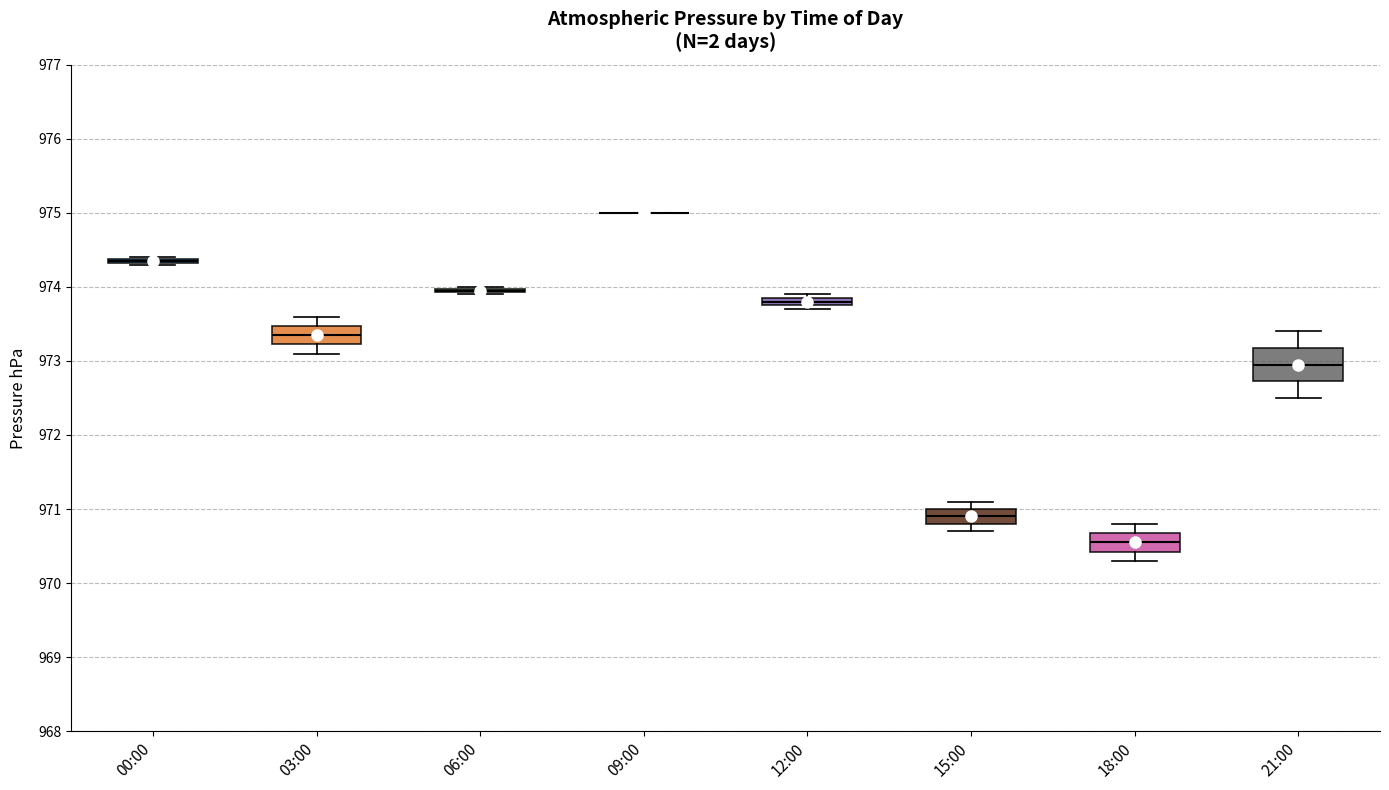

Where is the upper edge of the box for 21:00 on the y-axis? The values are not printed on the chart, so give them approximately, as read against the axis.

973.2